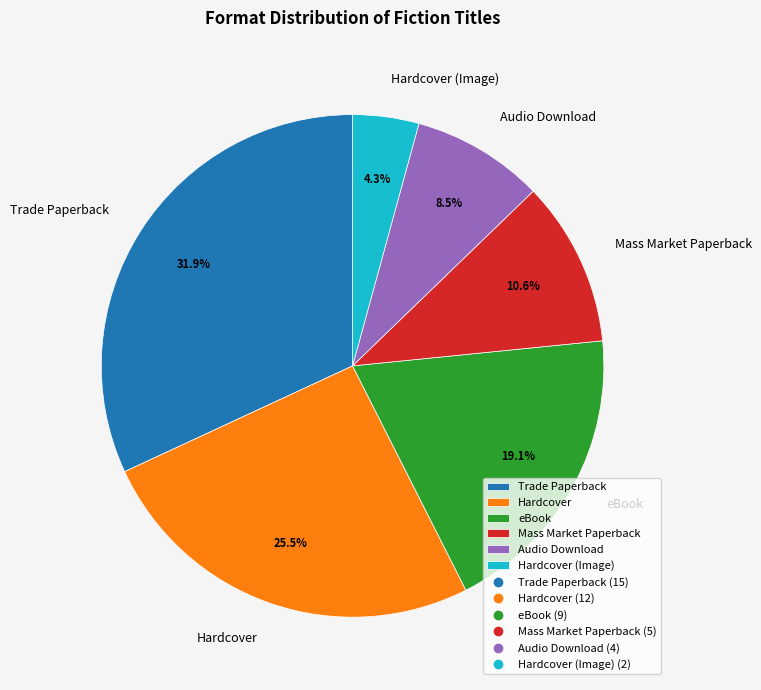

The Trade Paperback slice represents 32% of the pie. True or false?

True